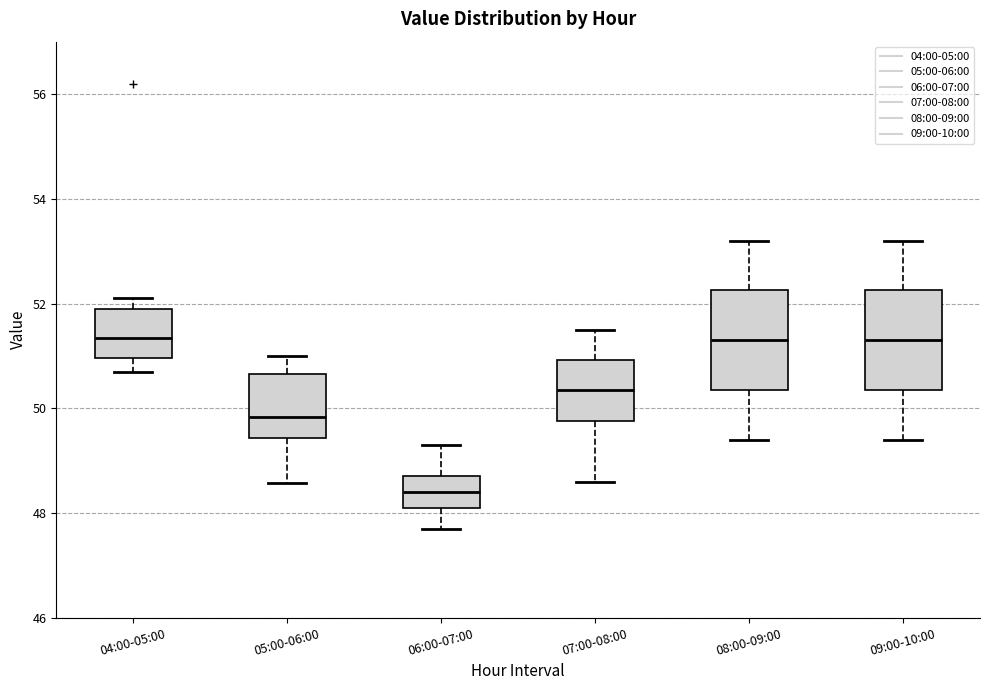

Where does the lower whisker of the box for 05:00-06:00 end on the y-axis? The values are not printed on the chart, so give them approximately, as read against the axis.

48.6